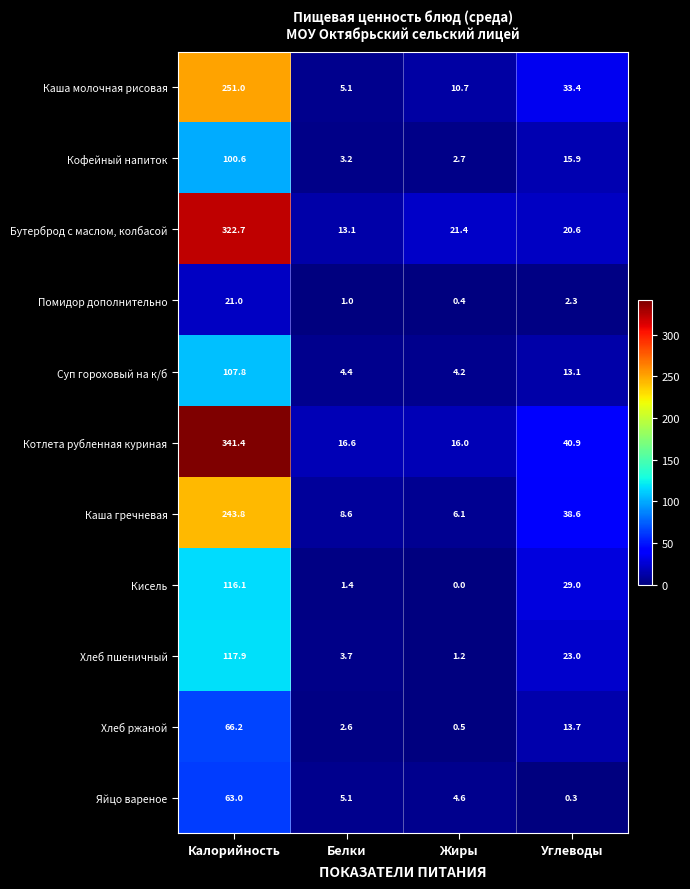

At which category does the chart reach its peak across all series?

Калорийность